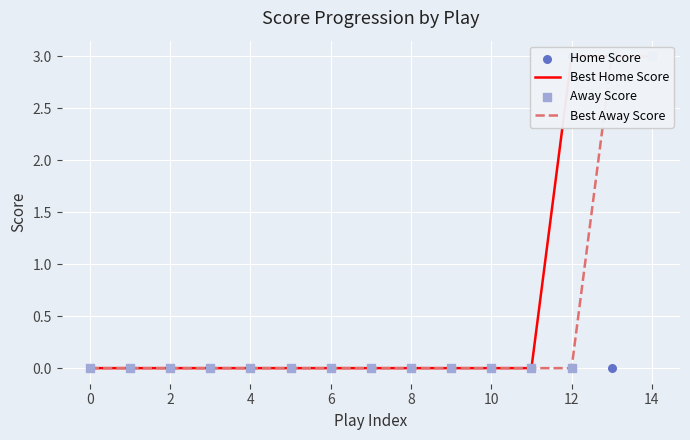

At how many categories does at least one series exceed 1?

3